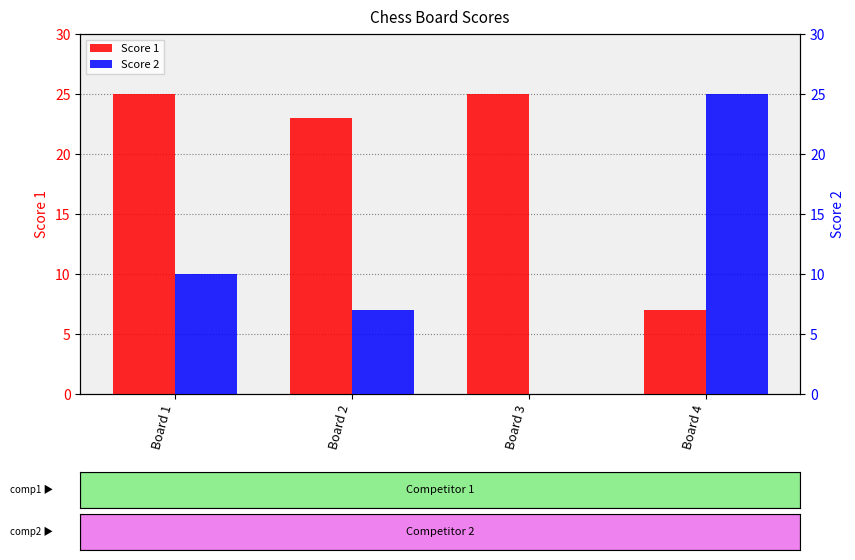

What is the difference between the maximum and minimum values in the Score 1 series?

18